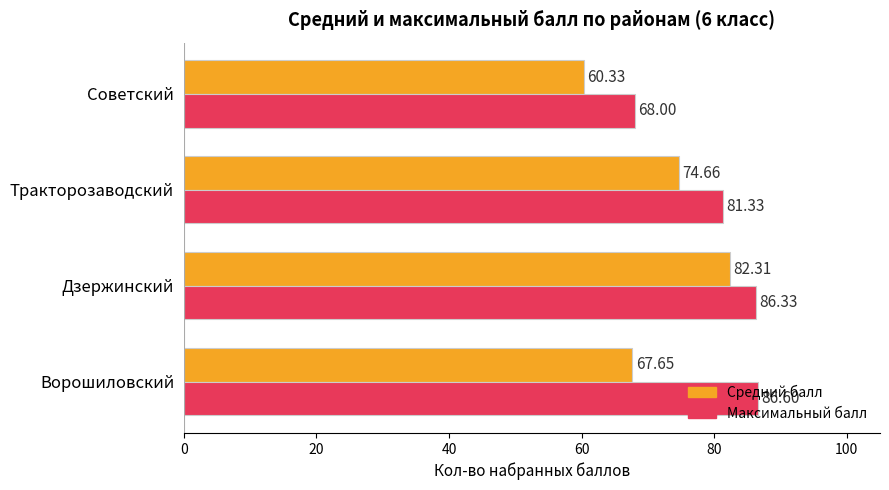

At which label does Средний балл reach its minimum?

Советский